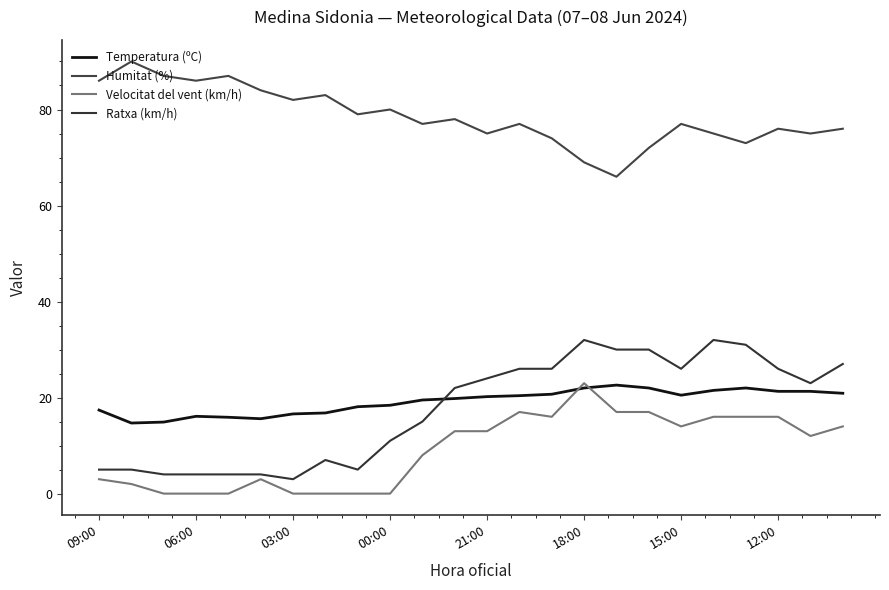

True or false: Velocitat del vent (km/h) has more than 0 points higher than both neighbors.

True